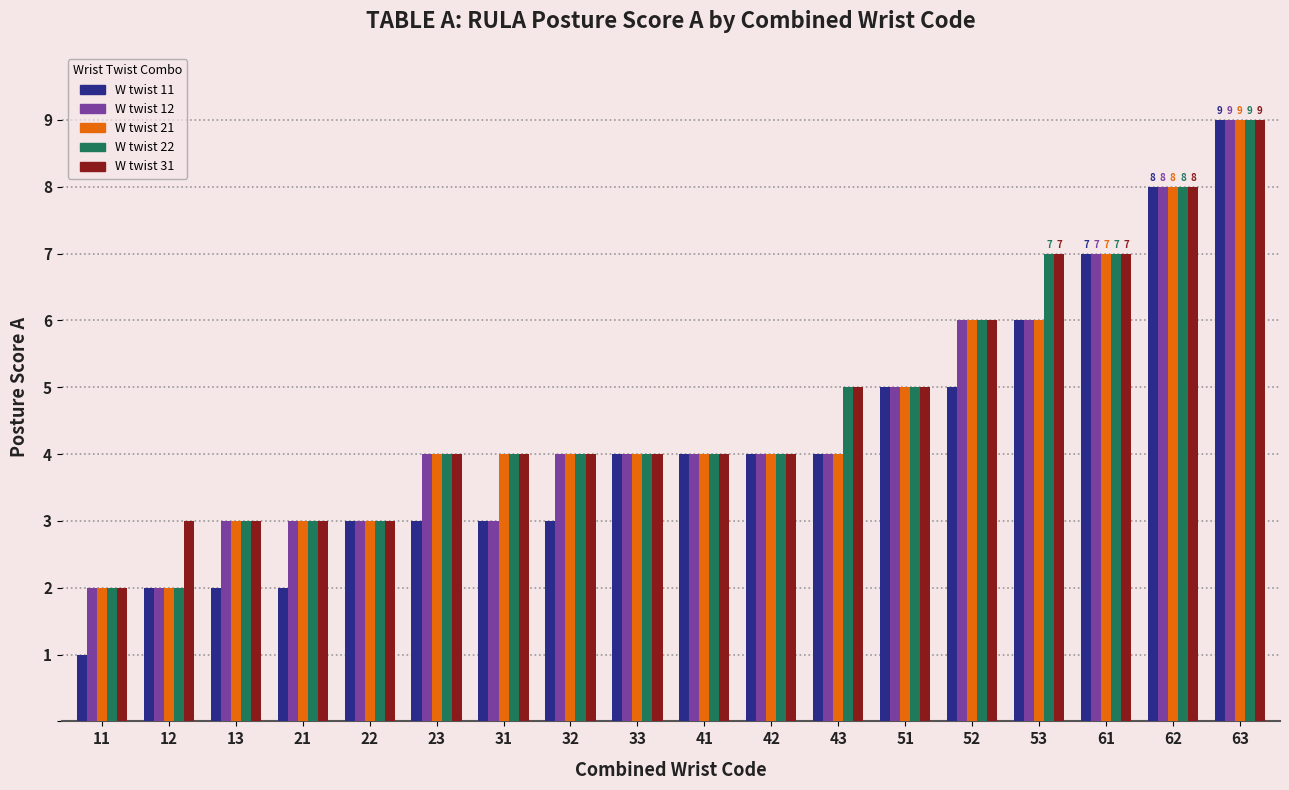

Are the bars grouped side by side (vs. stacked)?

Yes